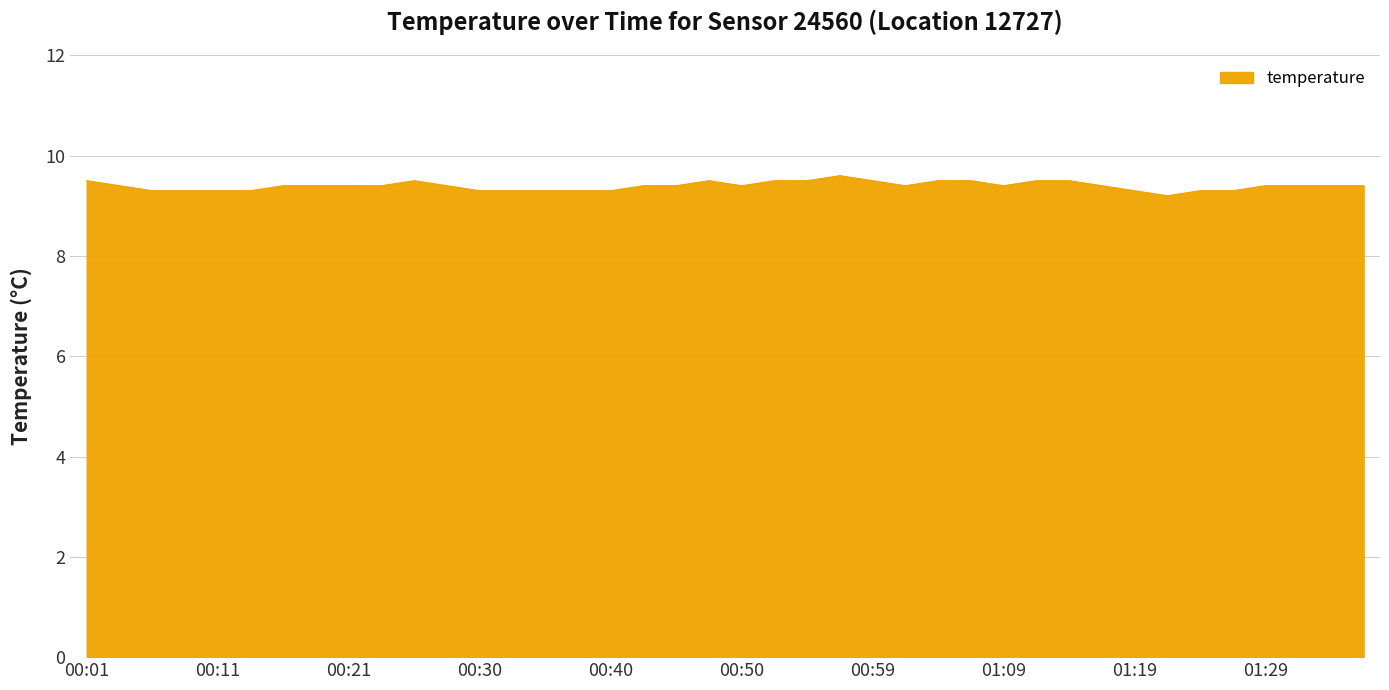

What is the difference between the maximum and minimum values?

0.4